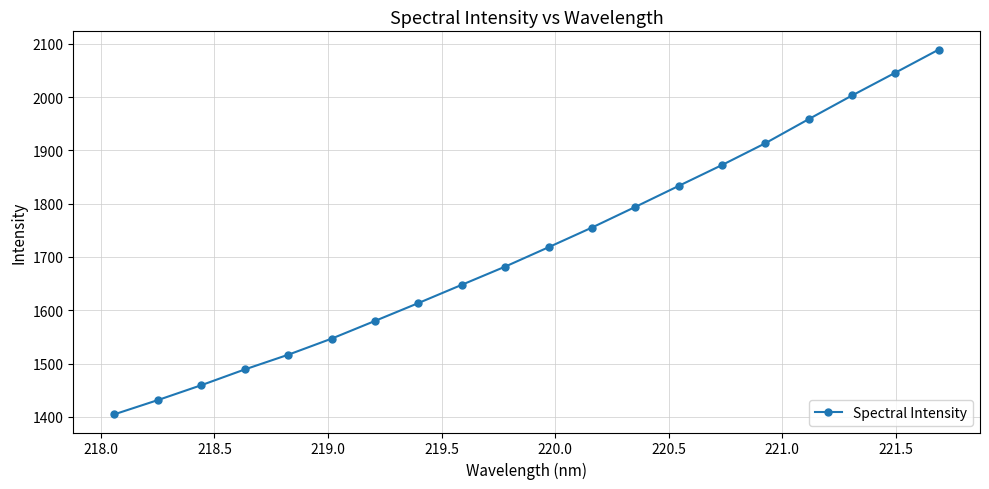

What is the maximum value shown in the chart?

2089.3